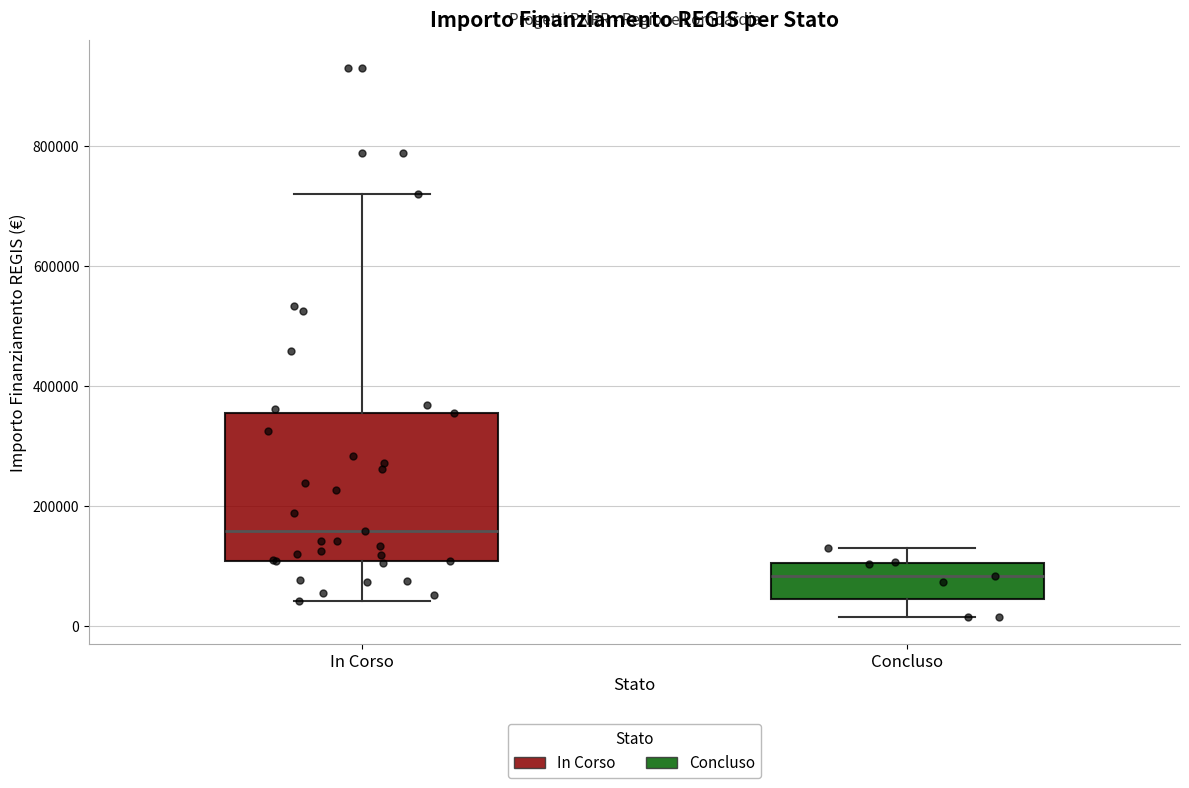

Reading left to right, read every box against the y-axis: the position of its median line, the range the box covers, and the ends of its whiskers. The values are not printed on the chart, so give them approximately, as read against the axis.

In Corso: median 160000, box 100000 to 360000, whiskers 40000 to 720000
Concluso: median 80000, box 40000 to 100000, whiskers 20000 to 140000